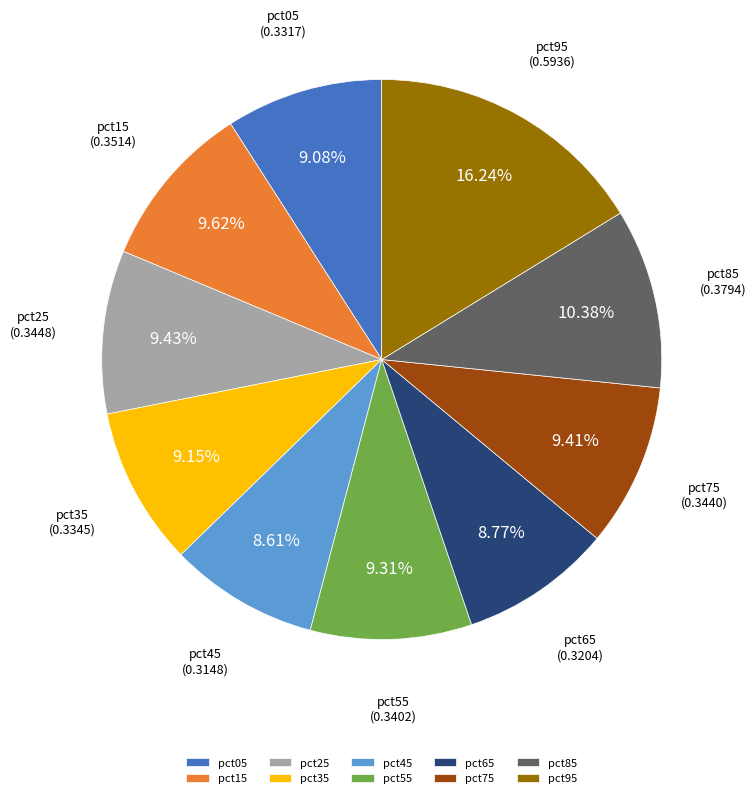

What percentage do pct15 and pct85 together represent?

20.0%